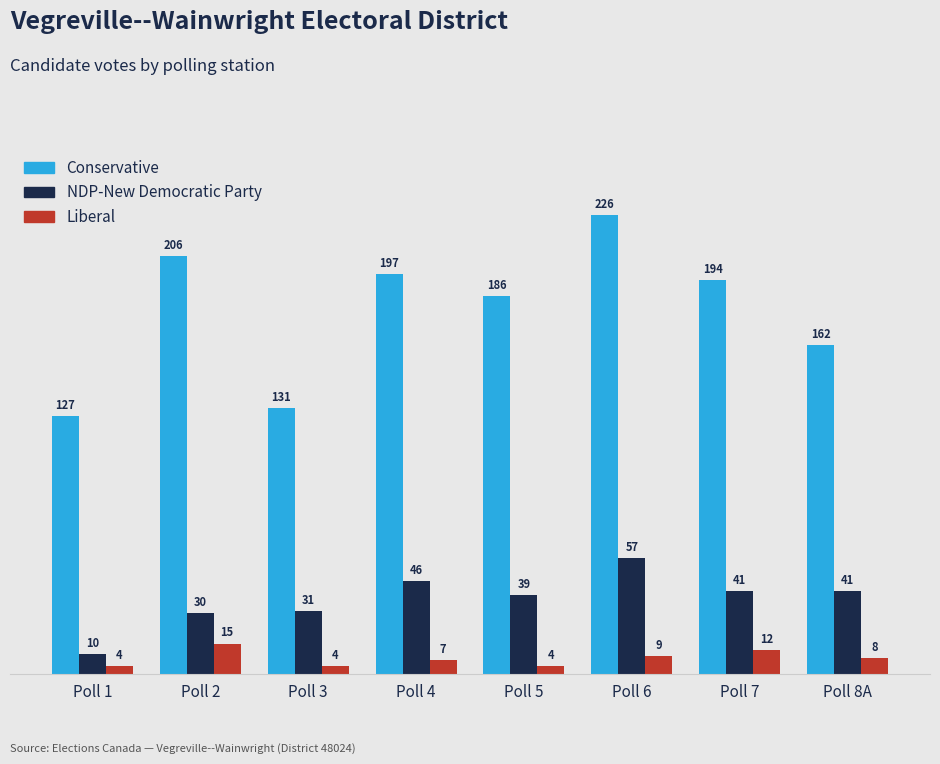

Reading right to left, transcribe all the data shown in this chart.

Conservative: 162	194	226	186	197	131	206	127
NDP-New Democratic Party: 41	41	57	39	46	31	30	10
Liberal: 8	12	9	4	7	4	15	4